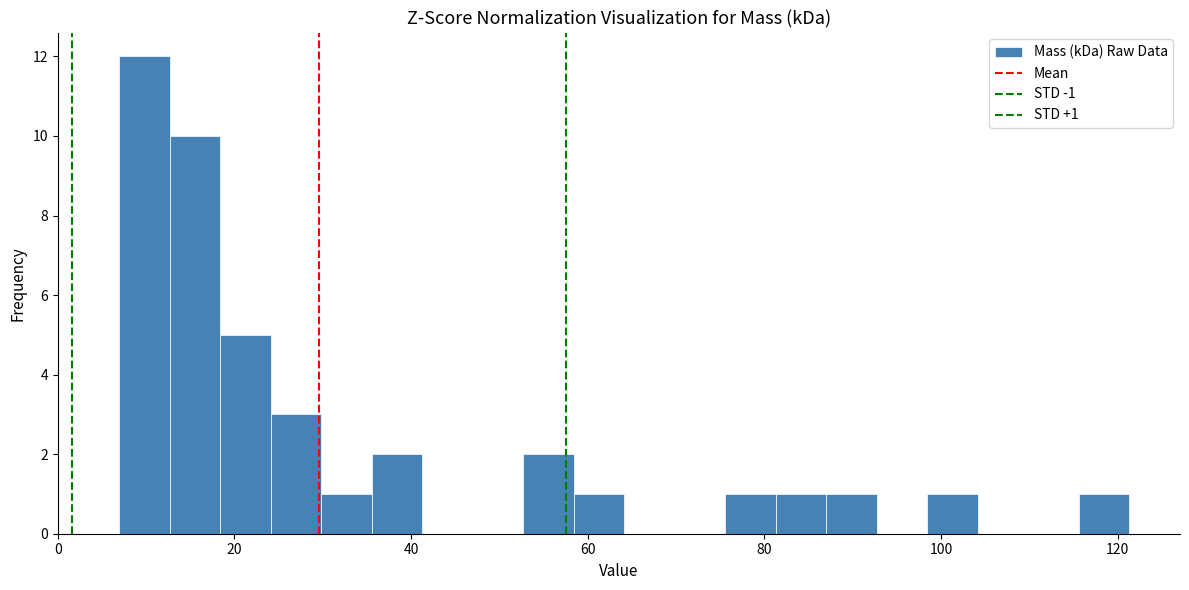

Around what value on the x-axis is the tallest bar? Give the approximate position of its centre, as read against the axis.

10